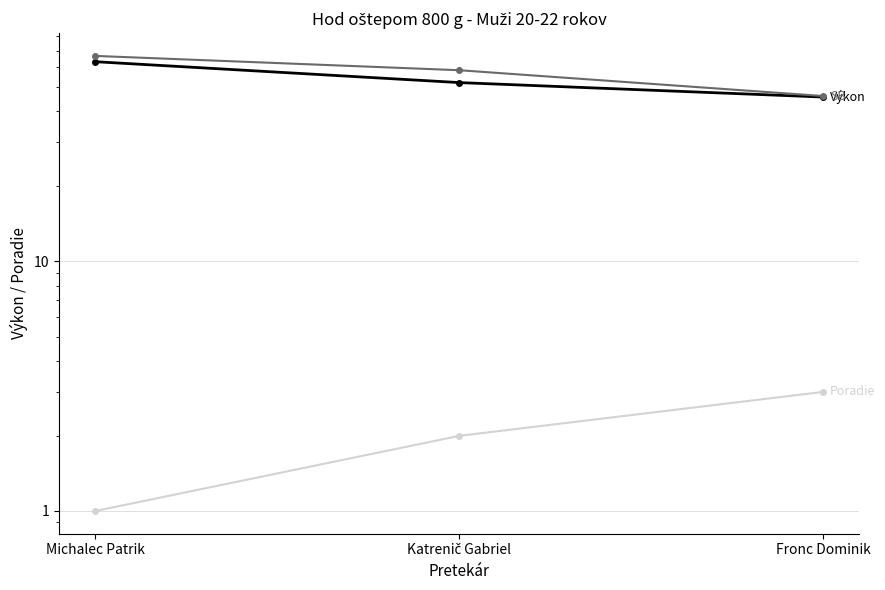

Which has a higher value, Katrenič Gabriel or Fronc Dominik?

Katrenič Gabriel